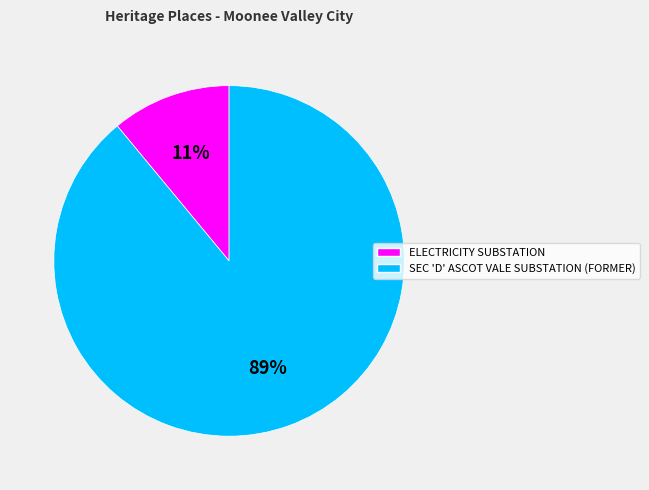

To the nearest percent, what is the difference between the largest and smallest slice percentages?

78%